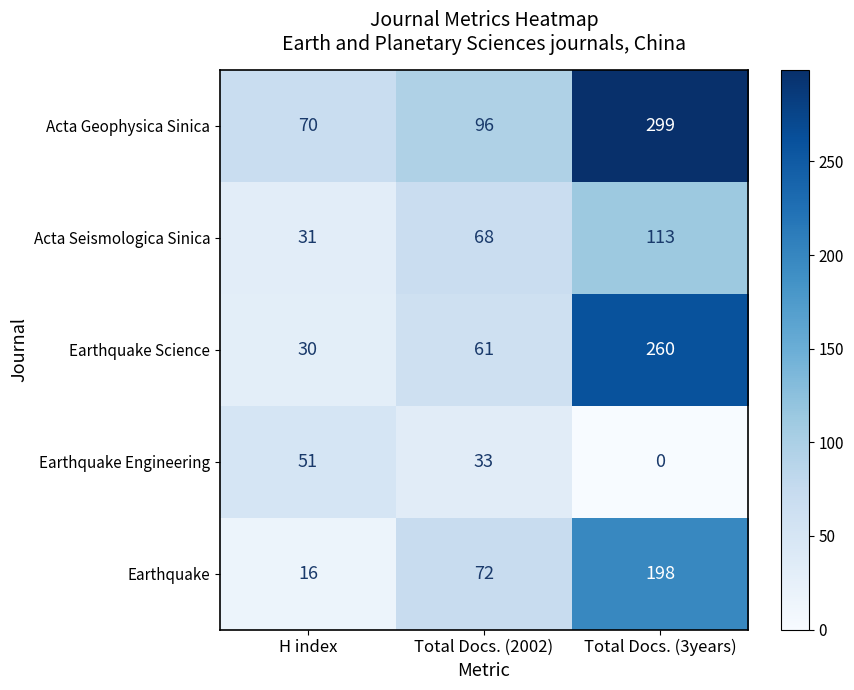

Which series has the largest total across all categories?

Acta Geophysica Sinica